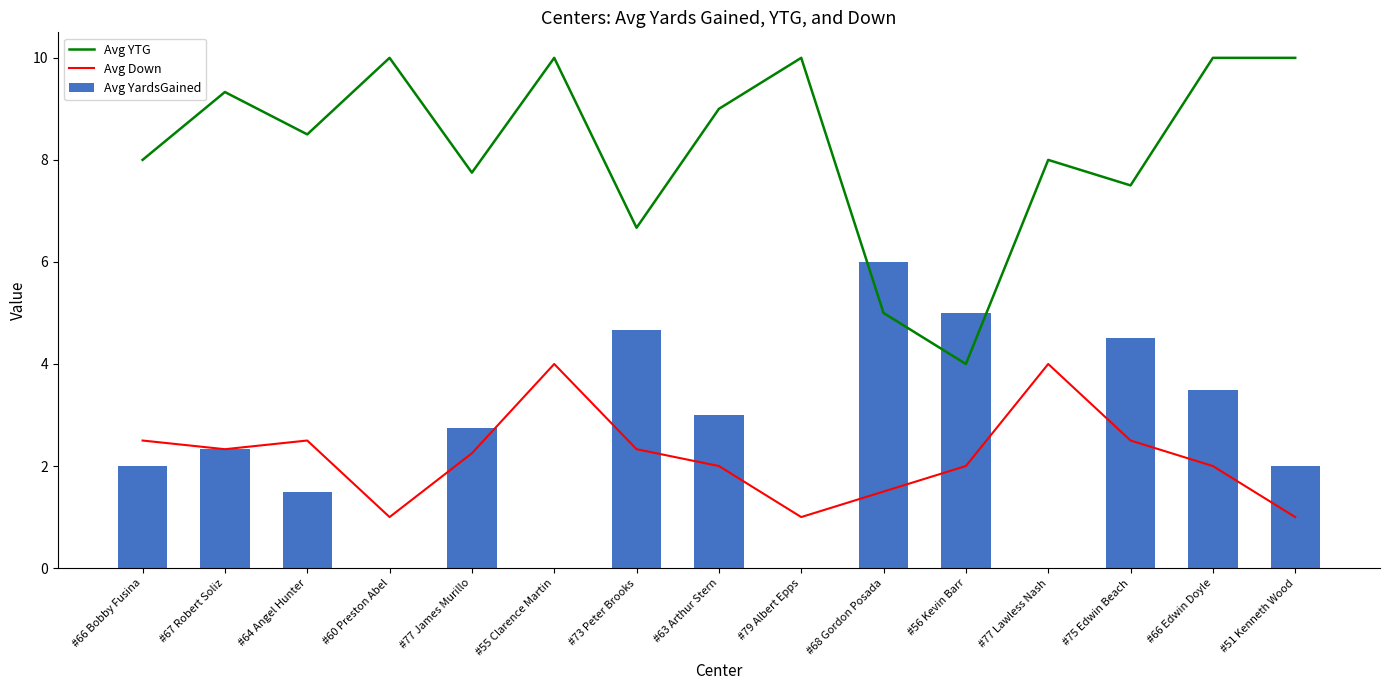

The Avg YardsGained series shows 2.8 at #77 James Murillo. True or false?

True